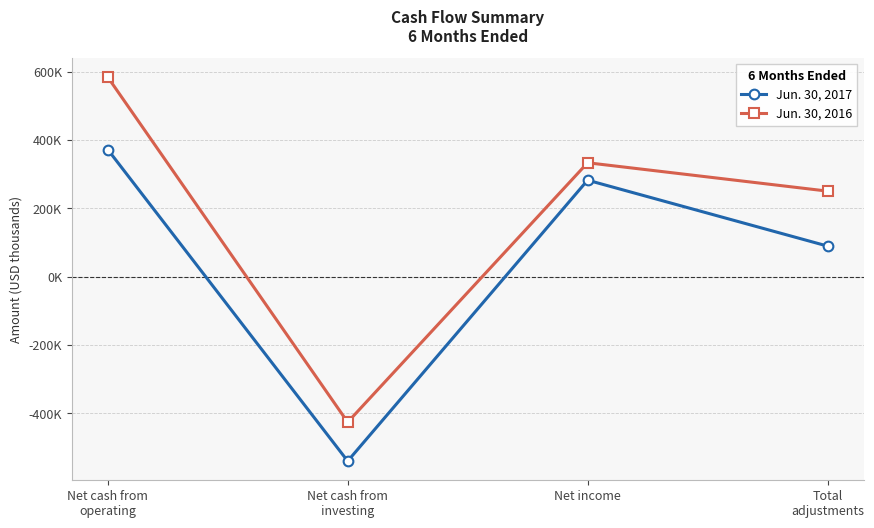

Is this an area chart (filled region under the line)?

No